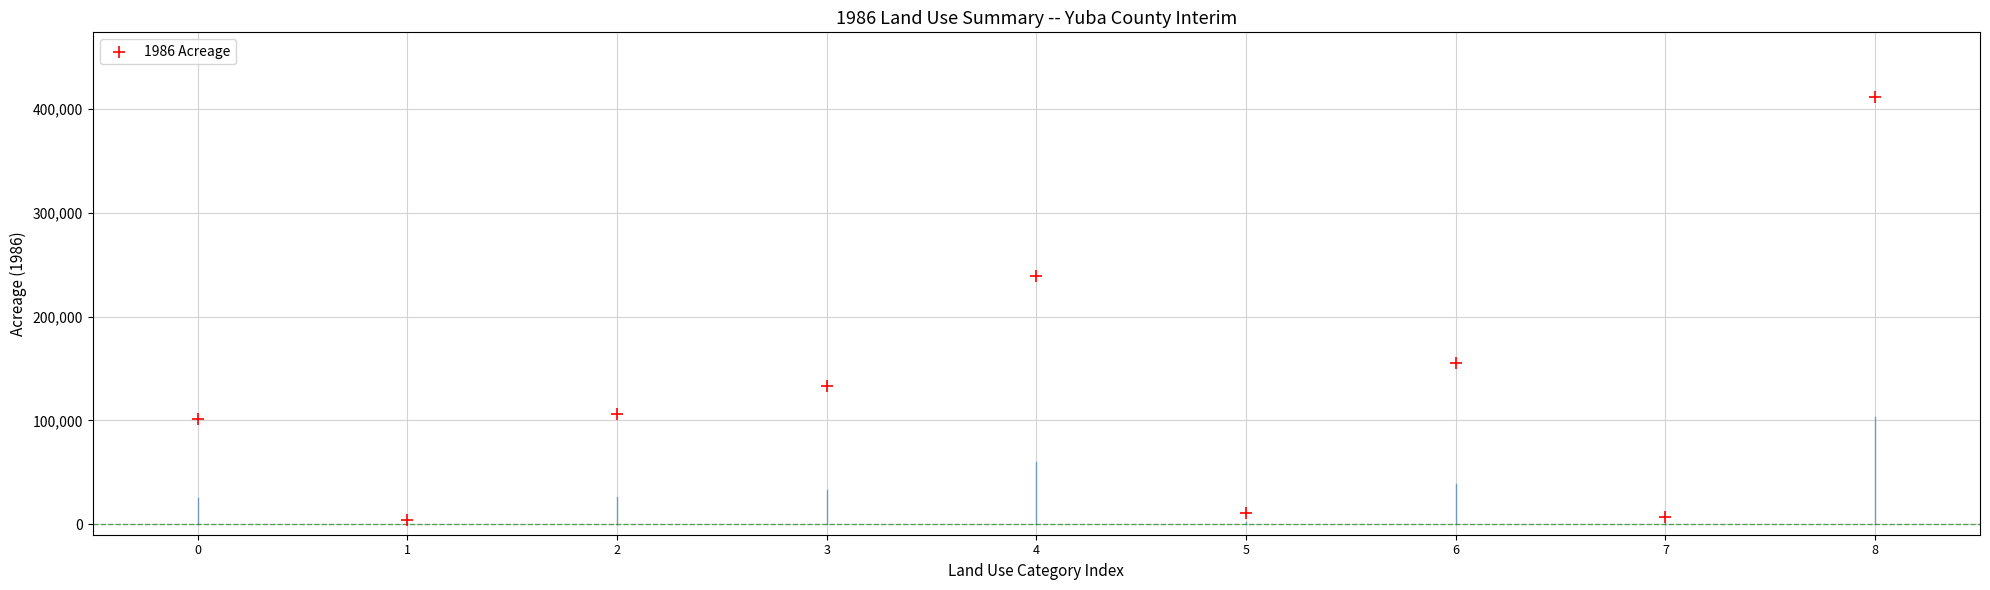

What Y value in the scatter plot is closest to 207923?

239360